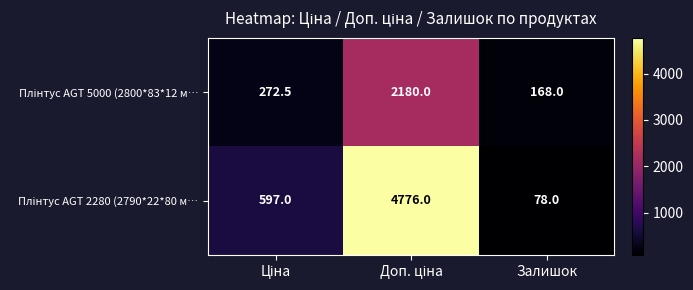

What is the spread (max minus min) of values at Залишок?

90.0